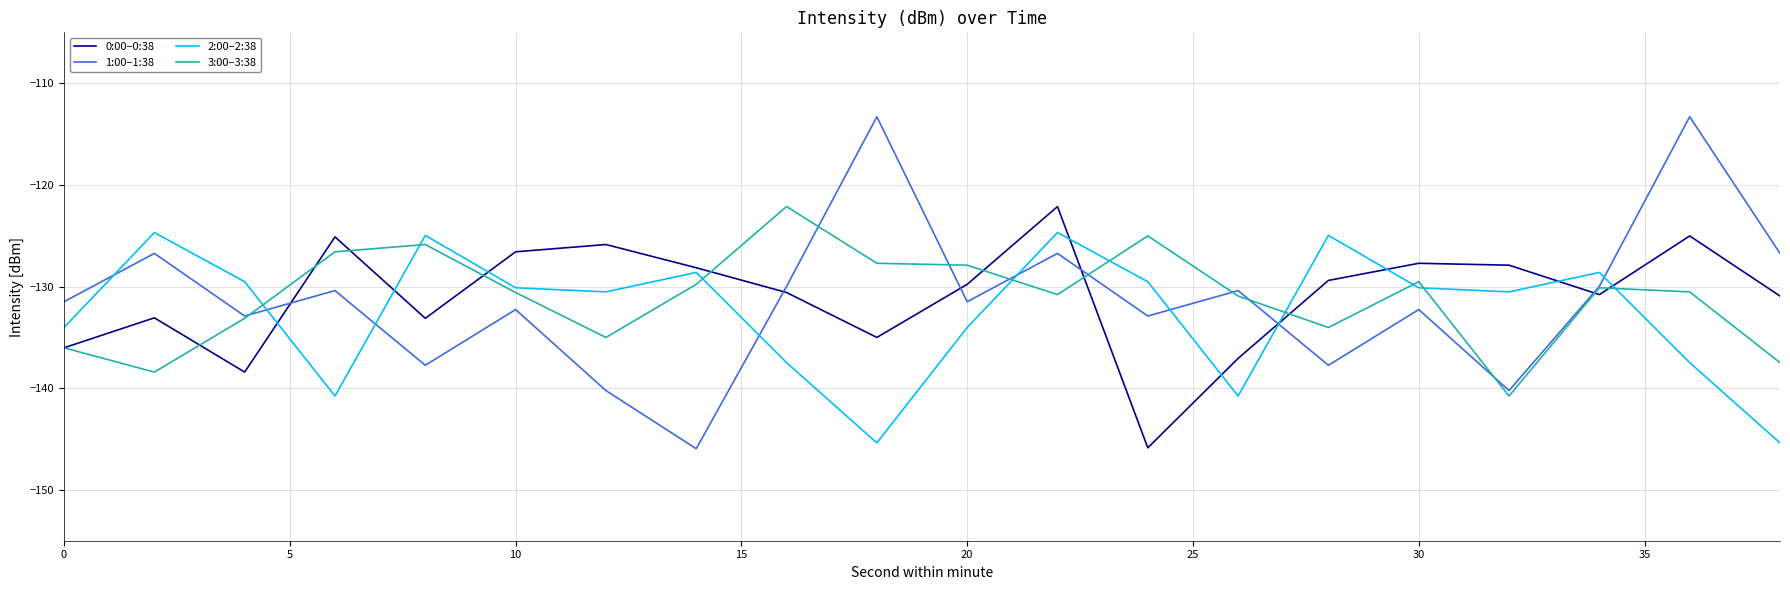

Does the chart have visible grid lines?

Yes